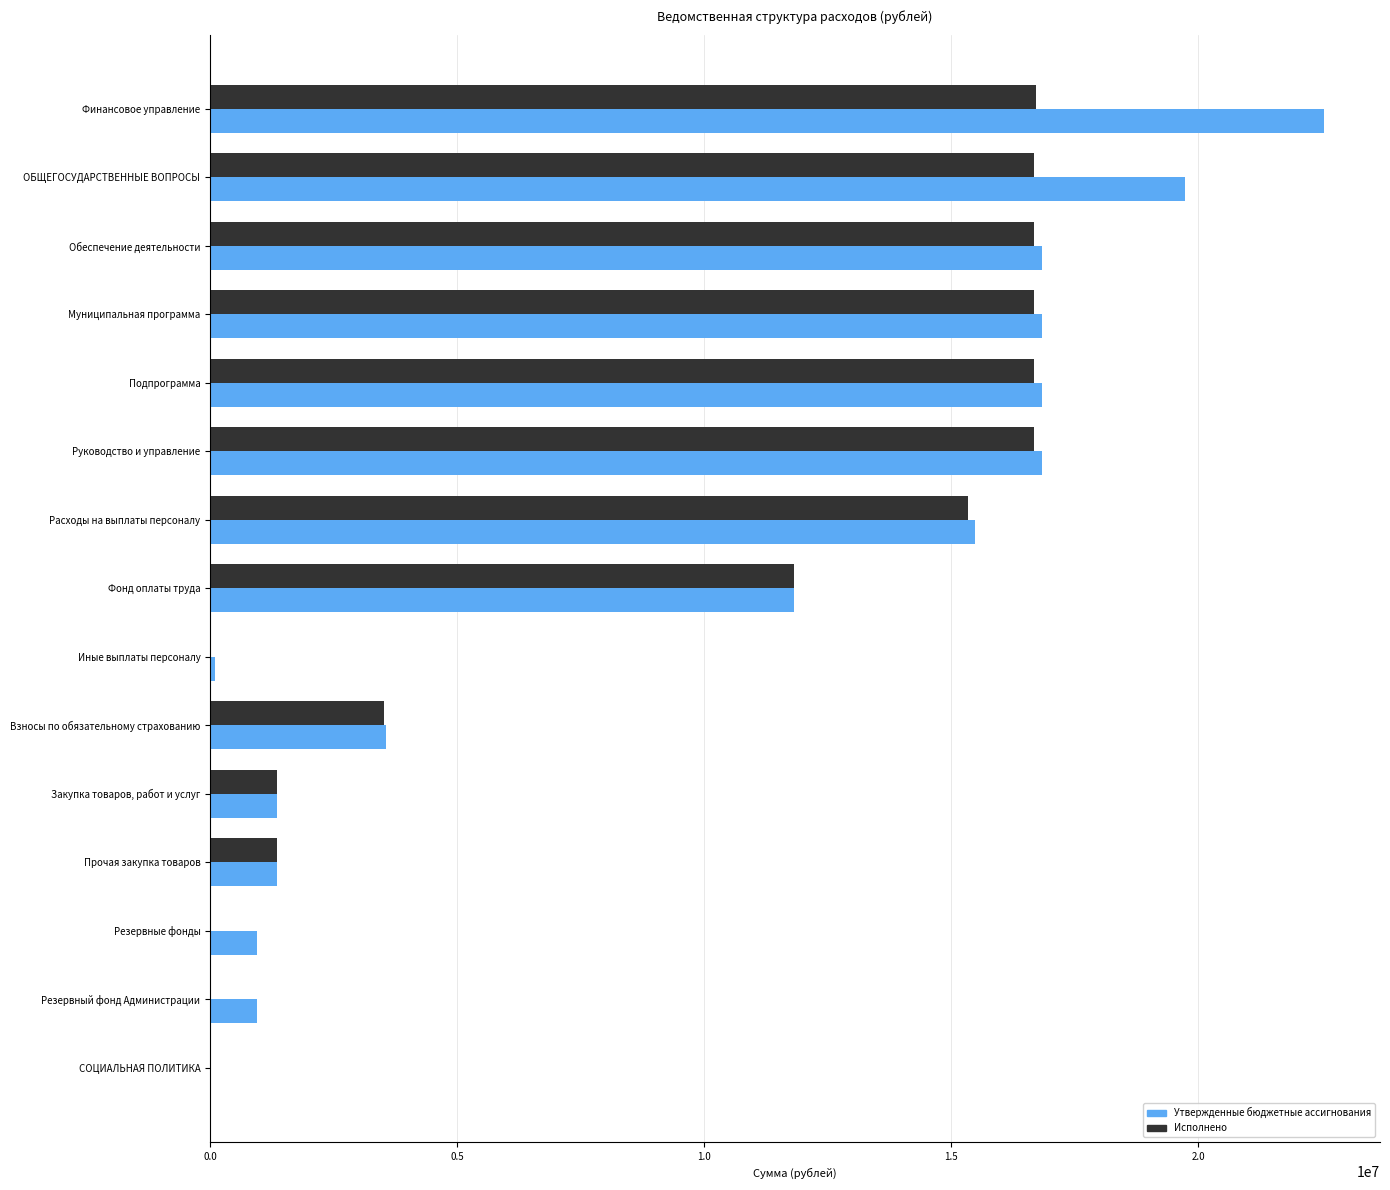

What is the sum of all Исполнено values?

133555811.6